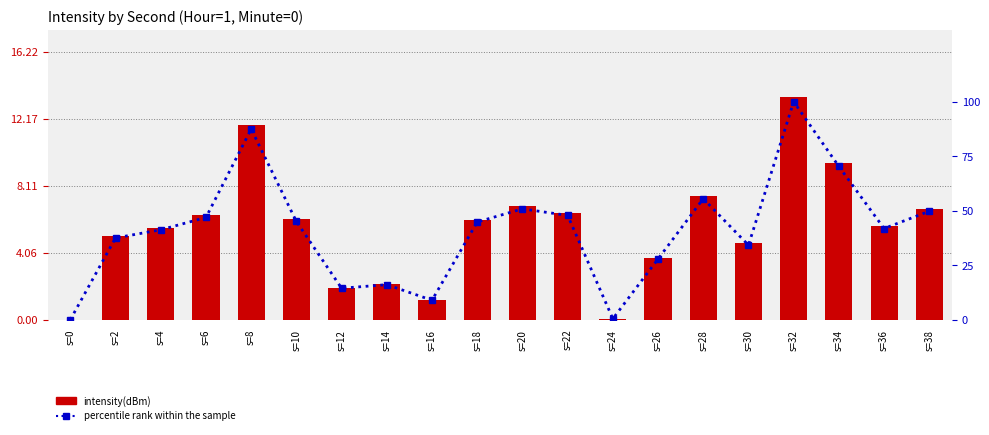

What is the sum of the intensity(dBm) values at s=30 and s=8?

16.4